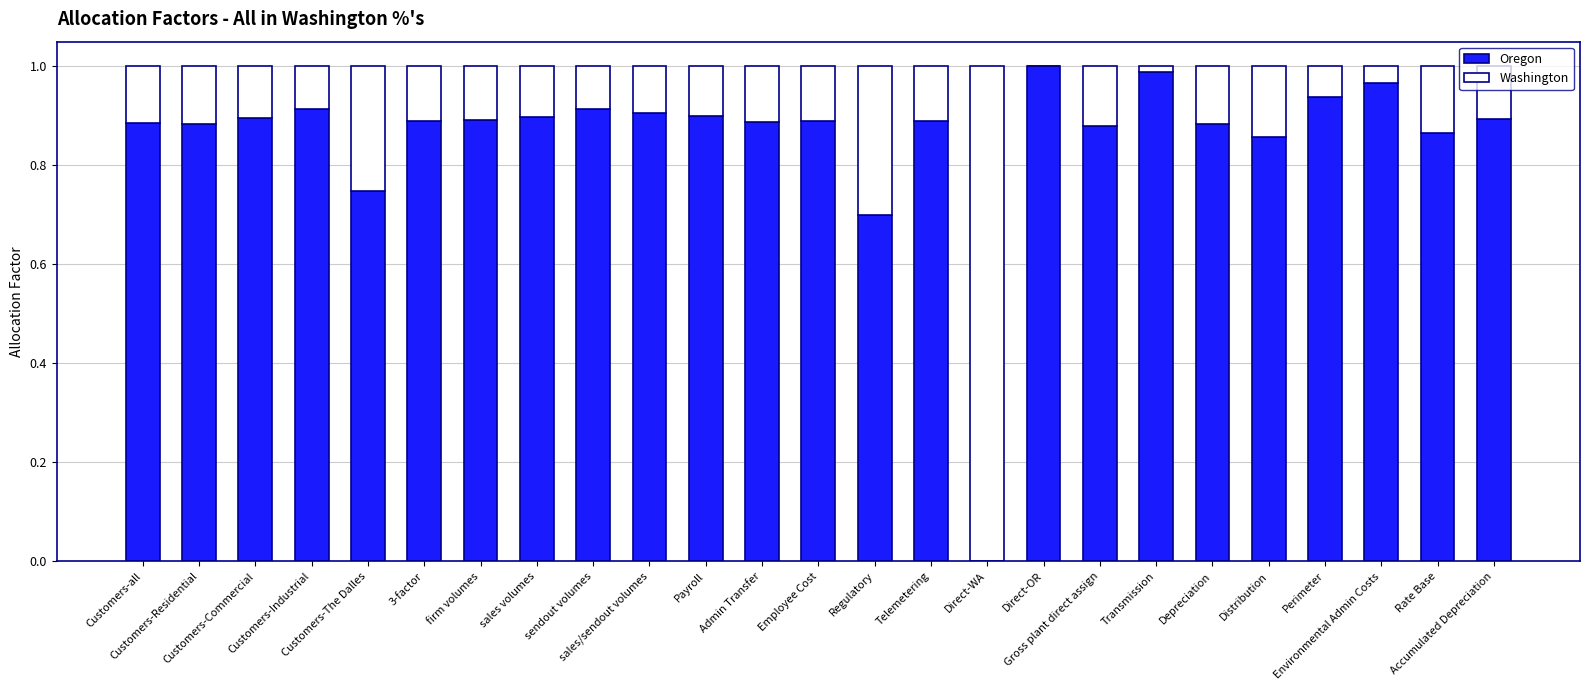

Rank the categories by Oregon value from highest to lowest.

Direct-OR, Transmission, Environmental Admin Costs, Perimeter, Customers-Industrial, sendout volumes, sales/sendout volumes, Payroll, sales volumes, Customers-Commercial, Accumulated Depreciation, firm volumes, 3-factor, Employee Cost, Telemetering, Admin Transfer, Customers-all, Depreciation, Customers-Residential, Gross plant direct assign, Rate Base, Distribution, Customers-The Dalles, Regulatory, Direct-WA